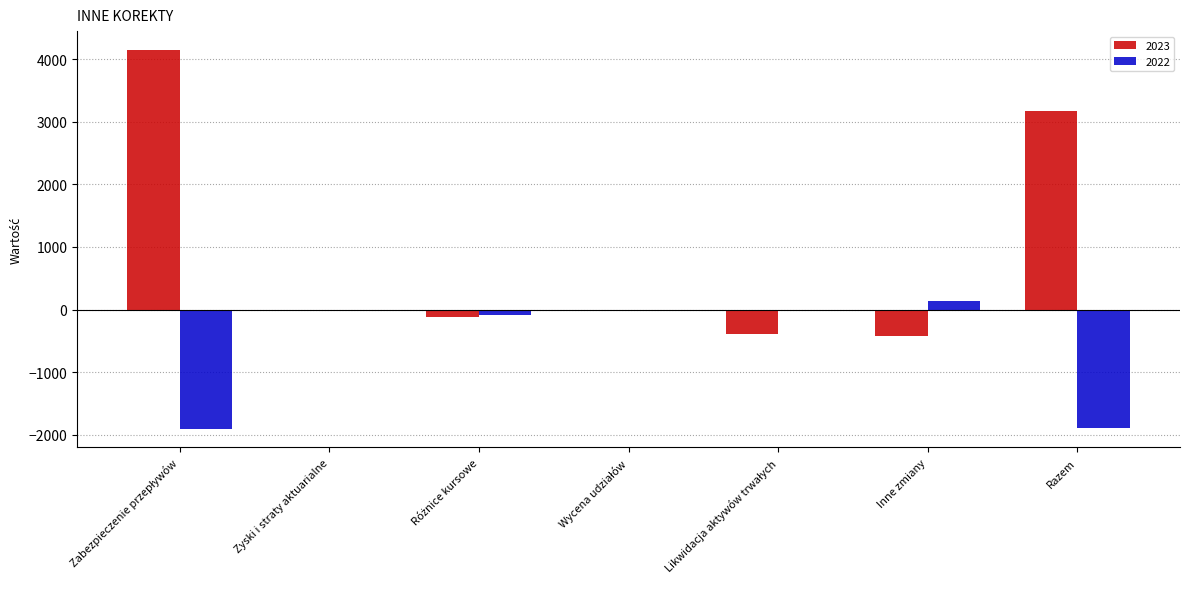

At which label is 2023 closest to 1863?

Razem